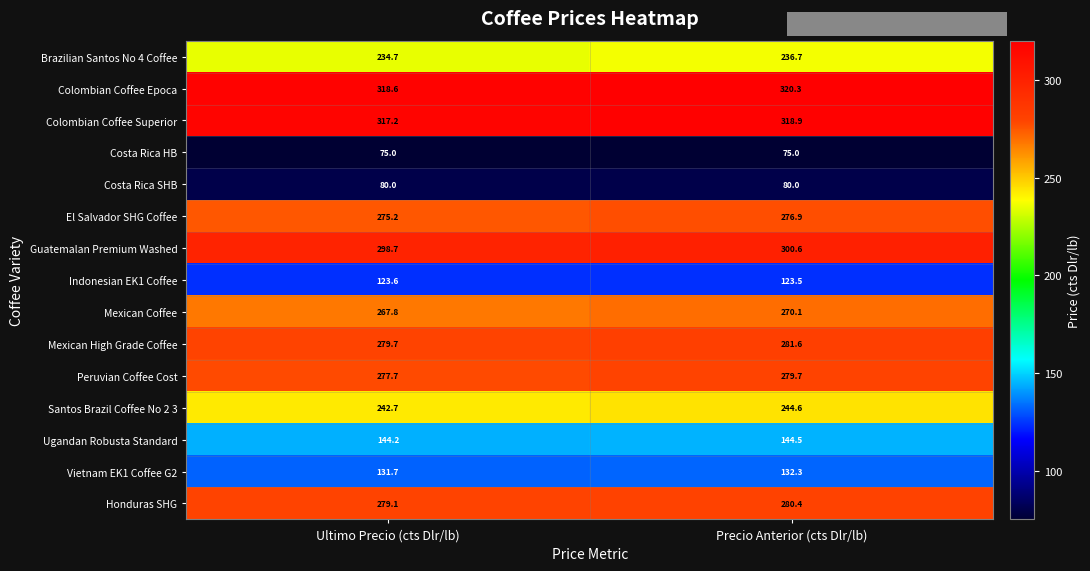

What is the sum of the Guatemalan Premium Washed values at Ultimo Precio (cts Dlr/lb) and Precio Anterior (cts Dlr/lb)?

599.3